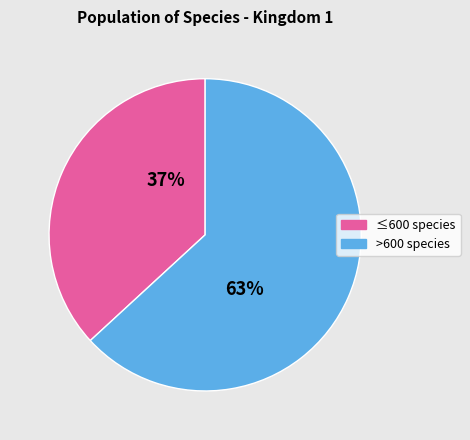

Is there a majority slice in this chart?

Yes